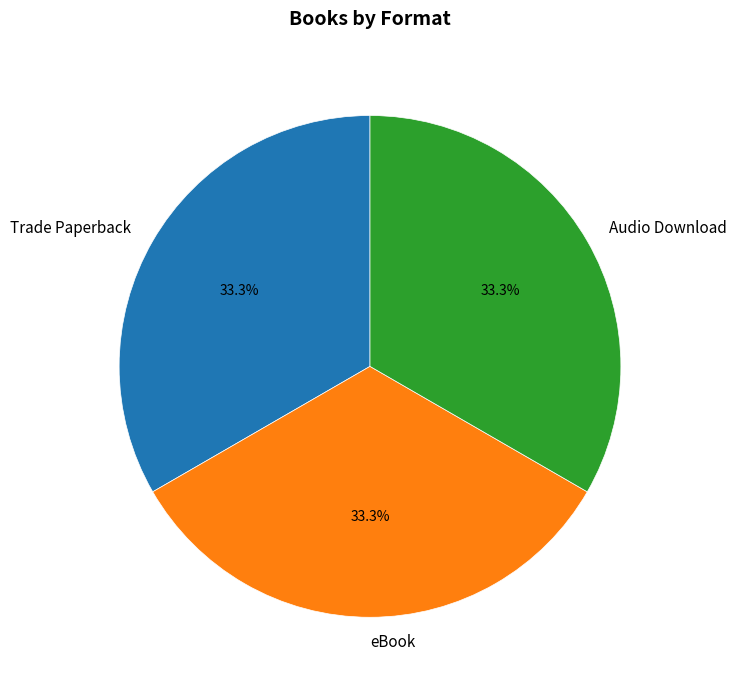

Approximately how many times larger is the value at eBook compared to Trade Paperback?

1.0